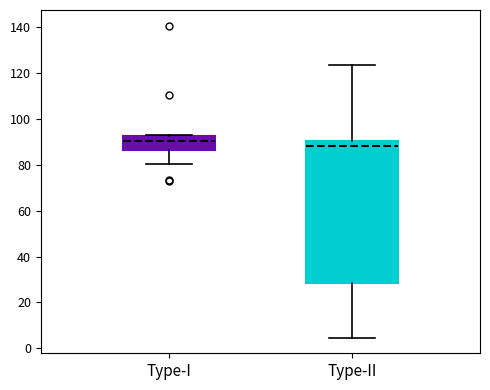

Which box's median line is the highest?

Type-I